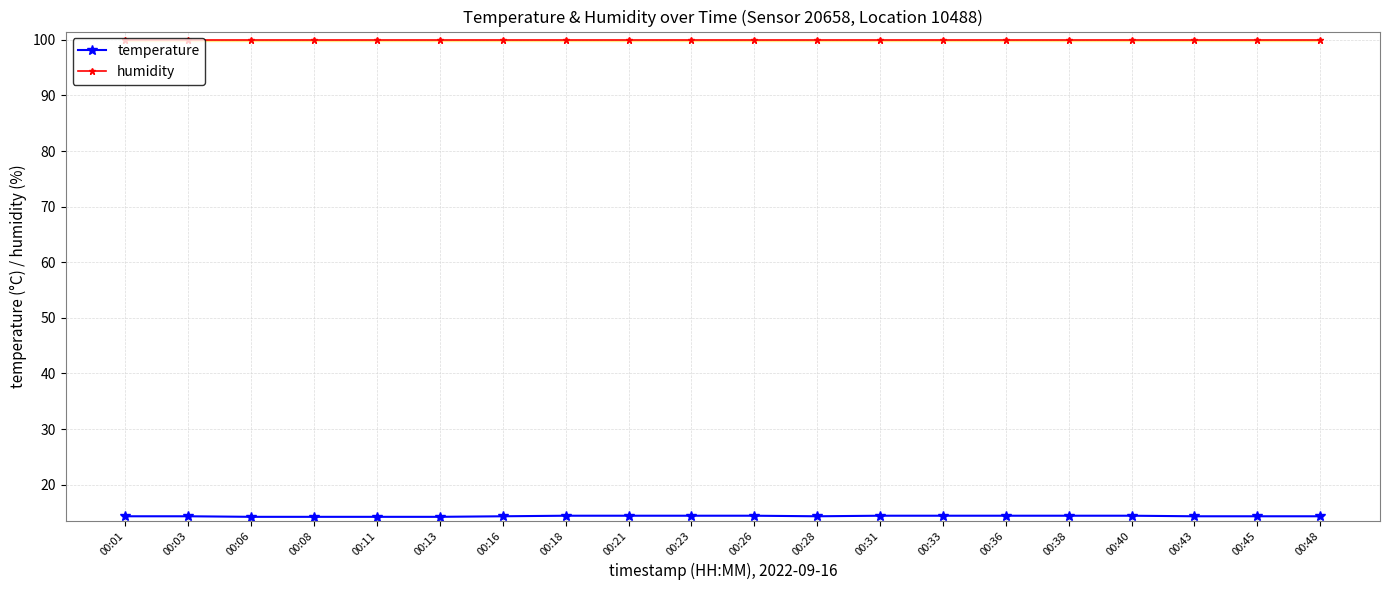

How many categories are shown in the chart?

20